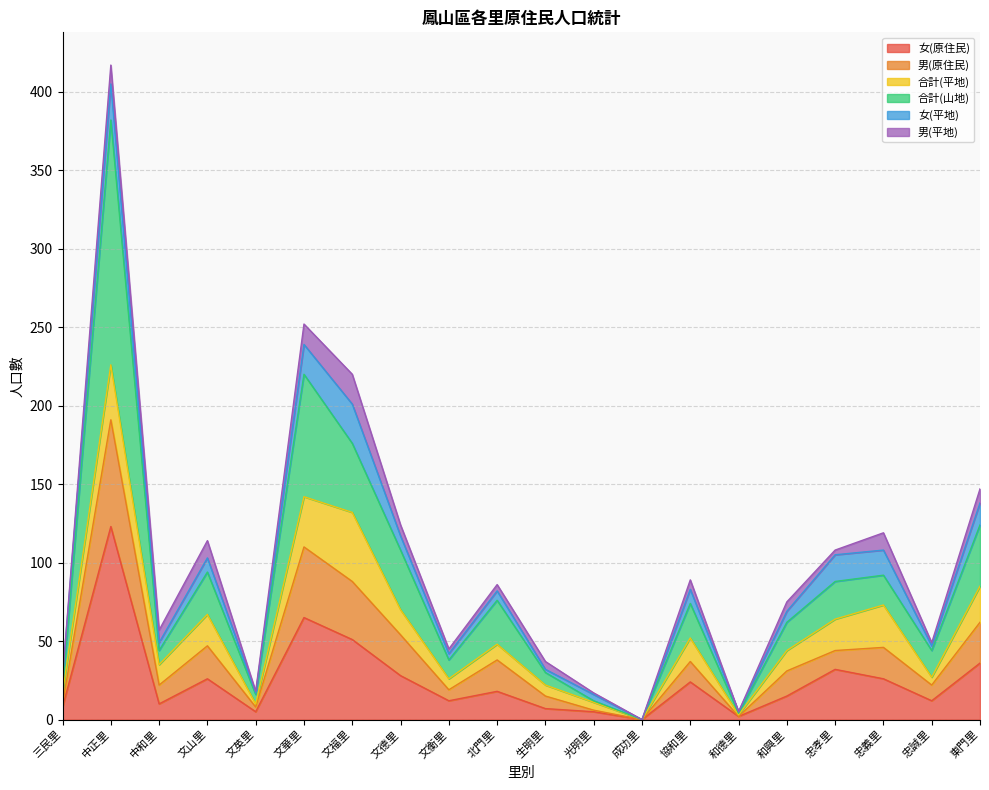

True or false: 男(原住民) has a value of 22 at 忠誠里.

False